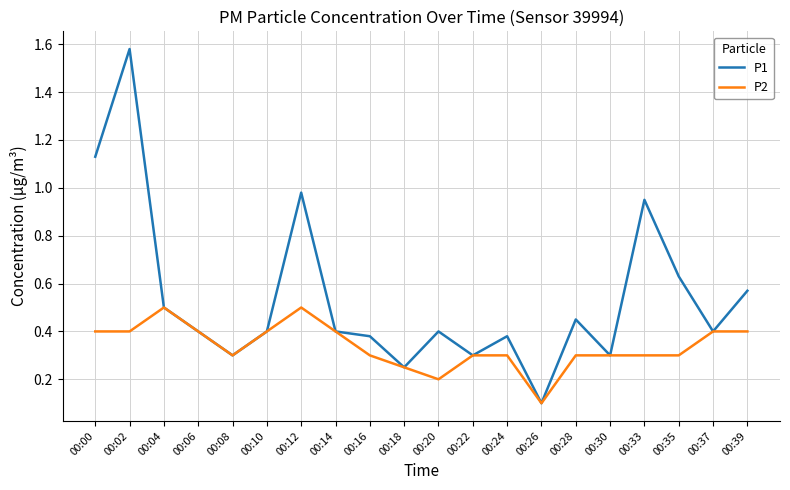

List the series in order of their peak value, lowest first.

P2, P1